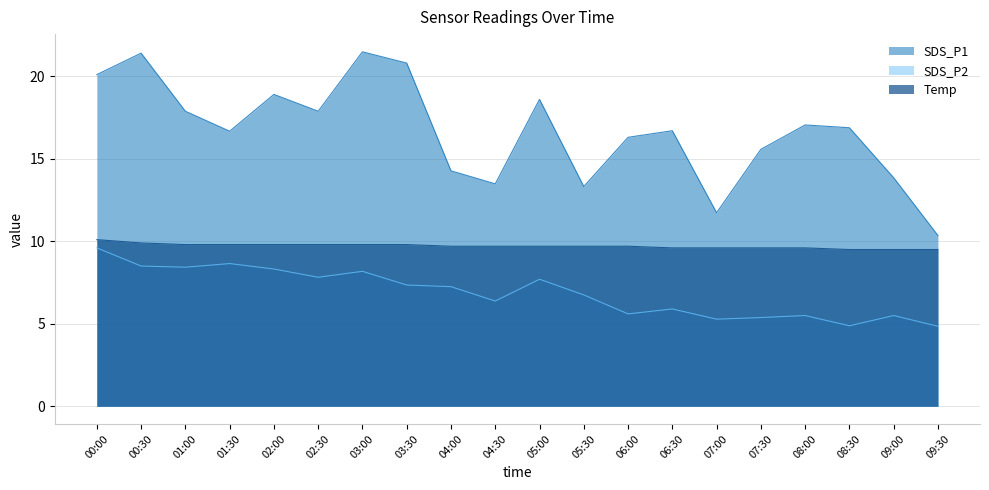

What are all the series names shown in the legend?

SDS_P1, SDS_P2, Temp